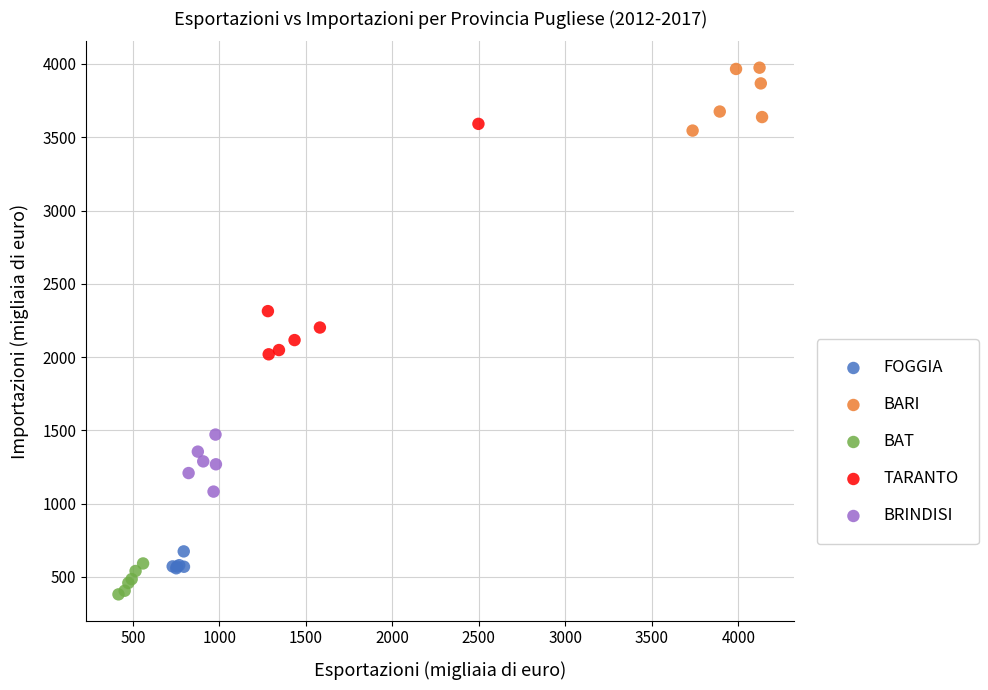

Which series contains the lowest Y value?

BAT